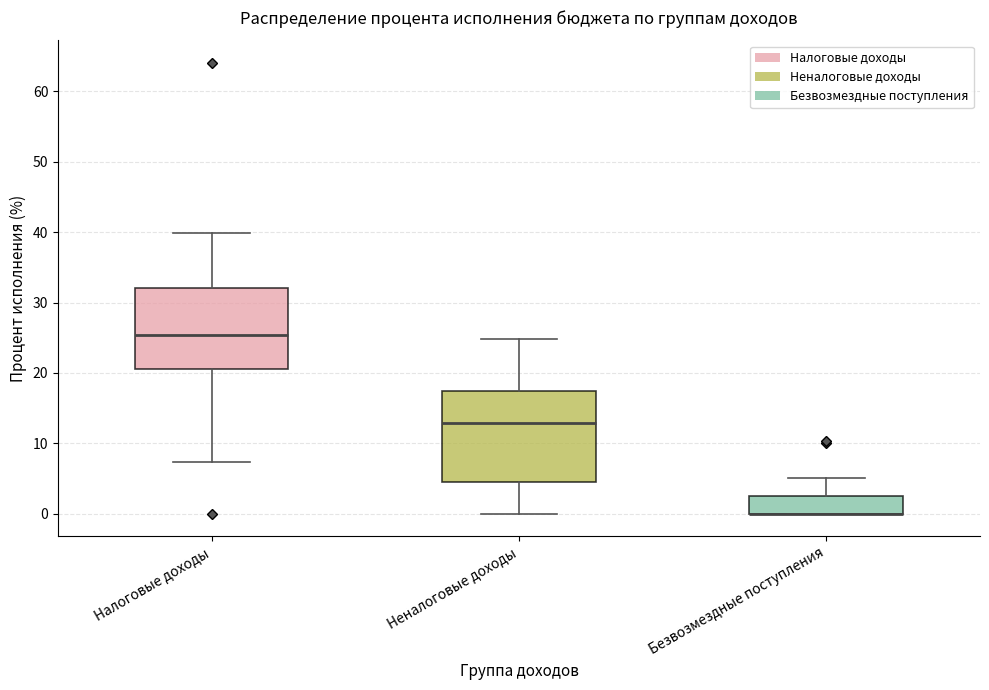

Reading left to right, read every box against the y-axis: the position of its median line, the range the box covers, and the ends of its whiskers. The values are not printed on the chart, so give them approximately, as read against the axis.

Налоговые доходы: median 25, box 21 to 32, whiskers 7 to 40
Неналоговые доходы: median 13, box 4 to 17, whiskers 0 to 25
Безвозмездные поступления: median 0 (drawn on the box's lower edge), box 0 to 3, whiskers 0 to 5